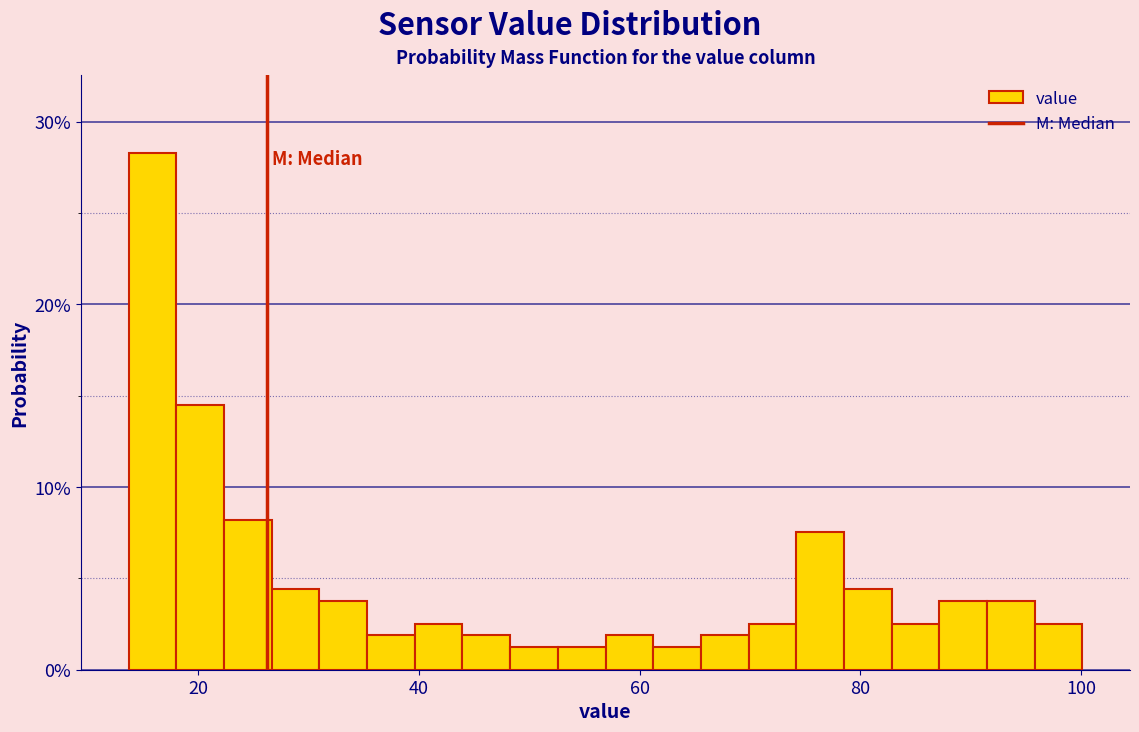

Around what value on the x-axis is the tallest bar? Give the approximate position of its centre, as read against the axis.

16